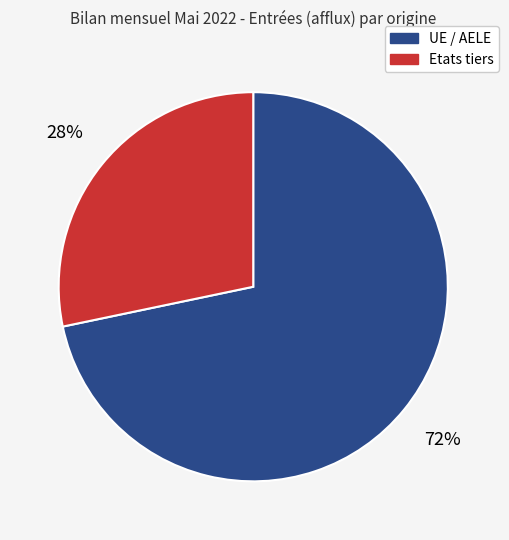

To the nearest percent, what is the average slice percentage?

50%